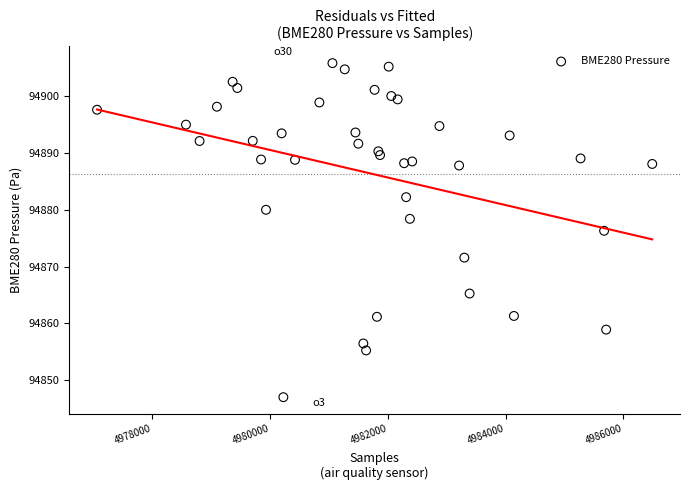

What is the range of Y values (max minus min)?

58.7